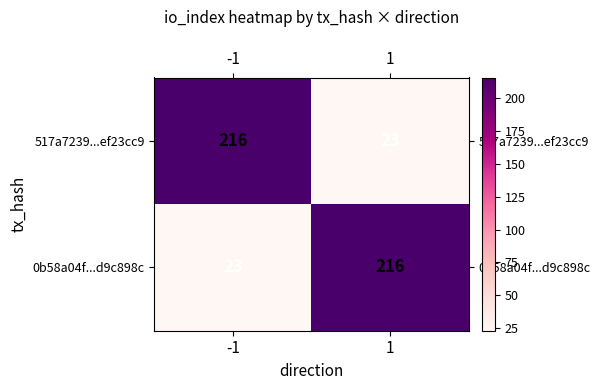

True or false: 0b58a04f...d9c898c has a value of 350 at 1.

False